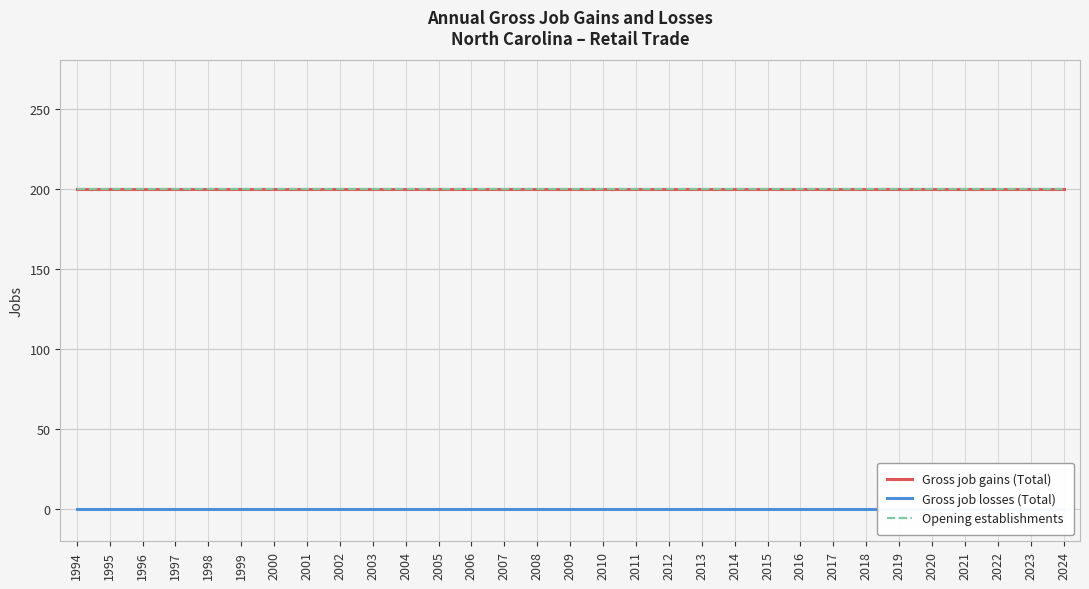

Is the value of Gross job gains (Total) at 1995 greater than the value of Gross job losses (Total) at 2003?

Yes